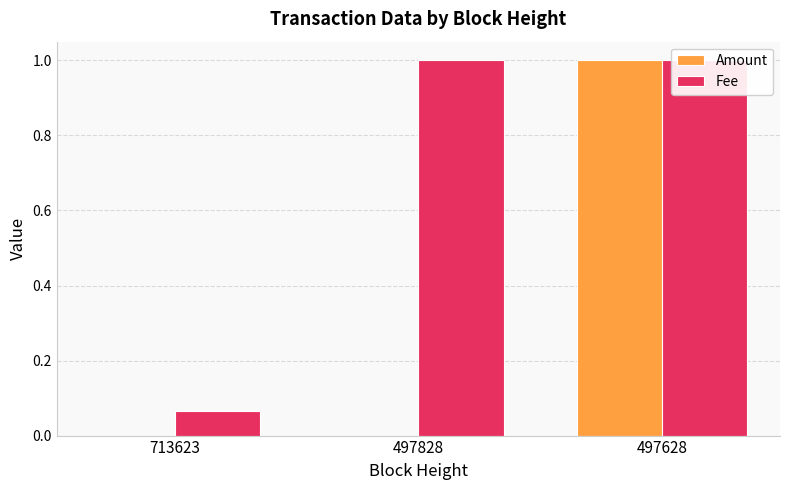

What is the difference between the maximum and second lowest values in the Amount series?

1.0